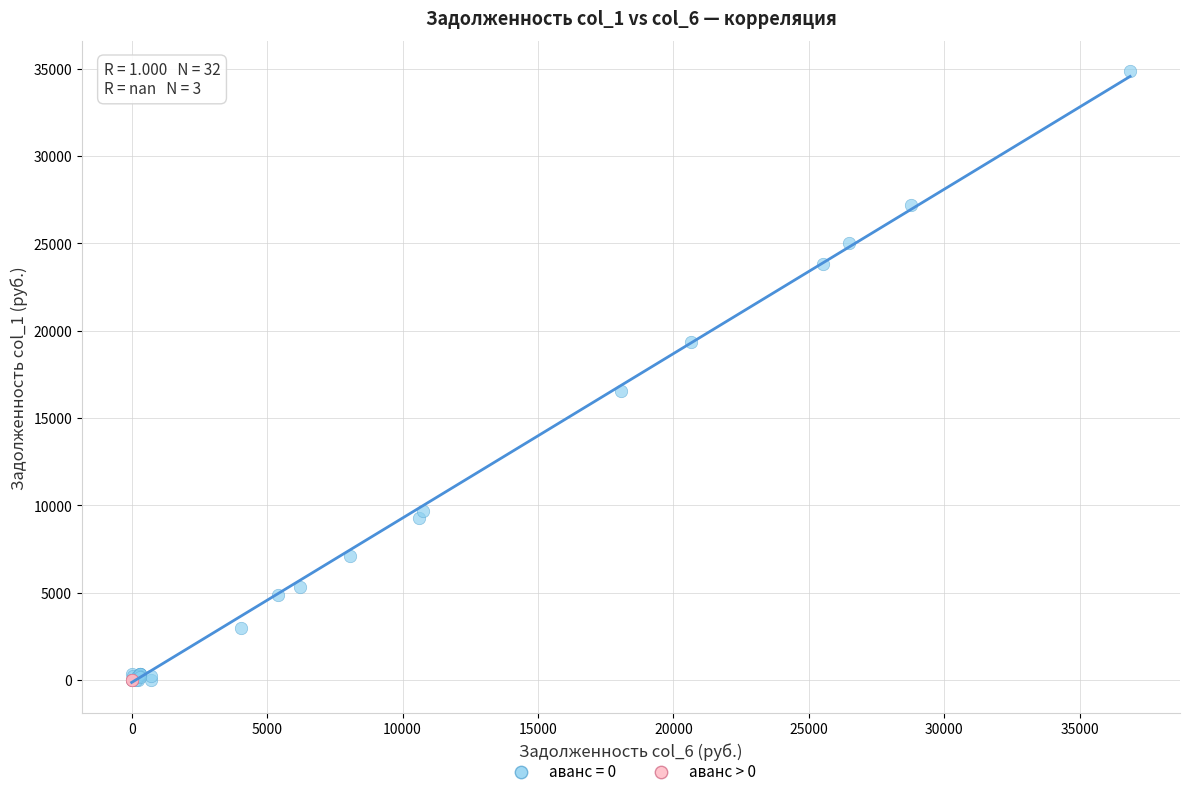

Which series contains the highest Y value?

аванс = 0